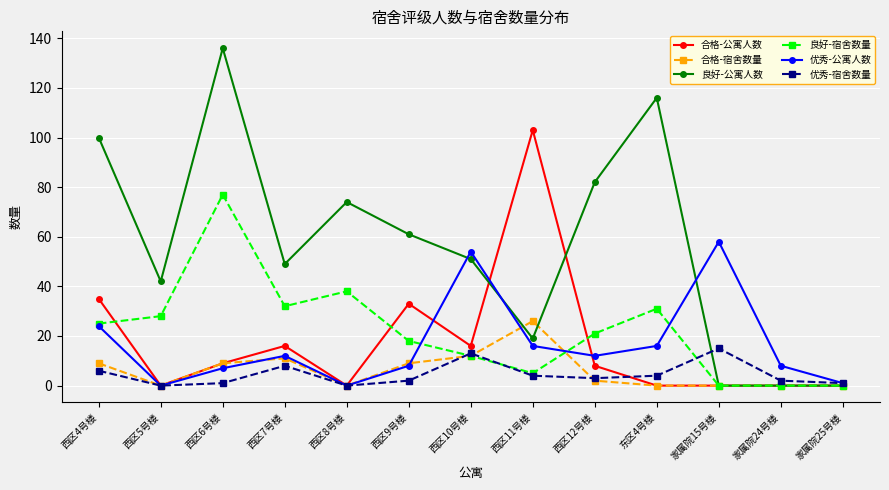

Where is the first local minimum for 良好-宿舍数量?

西区7号楼